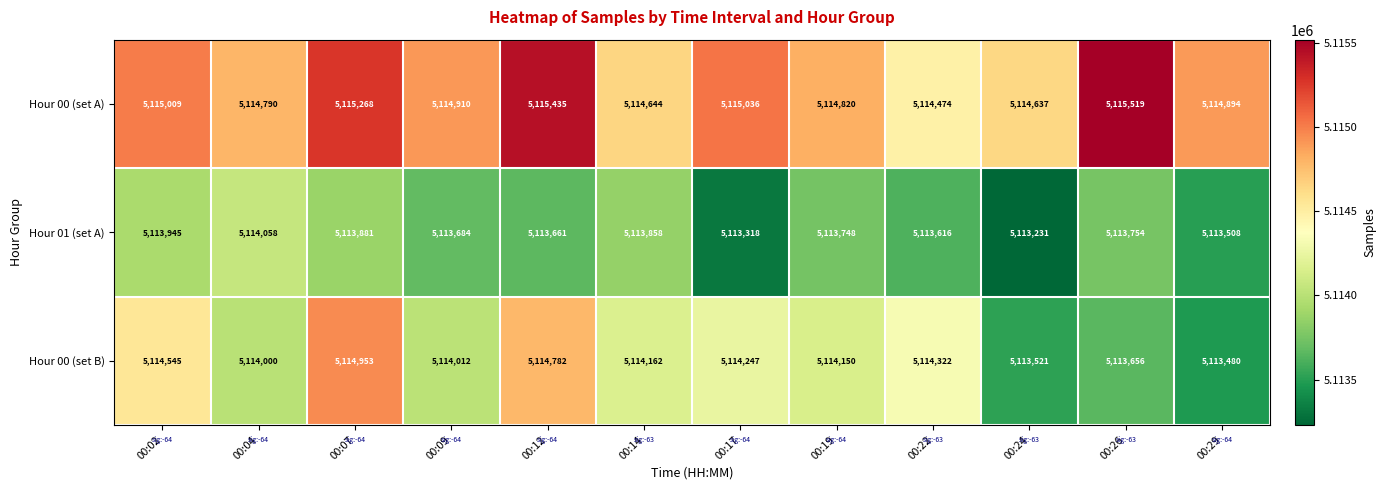

Is it true that Hour 00 (set A) equals 5114820 at 00:19?

True